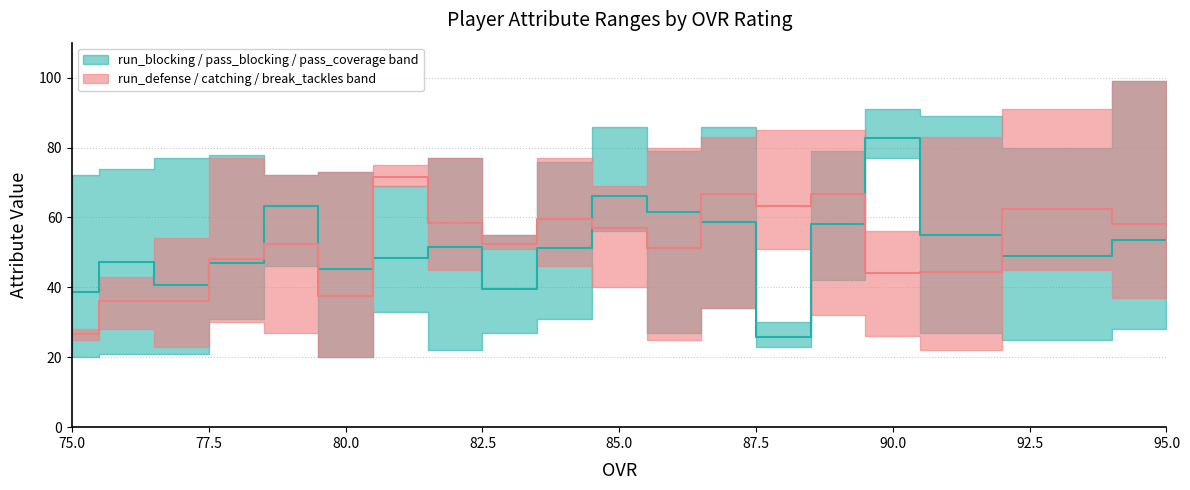

How many interior local peaks does the run_blocking series have?

5